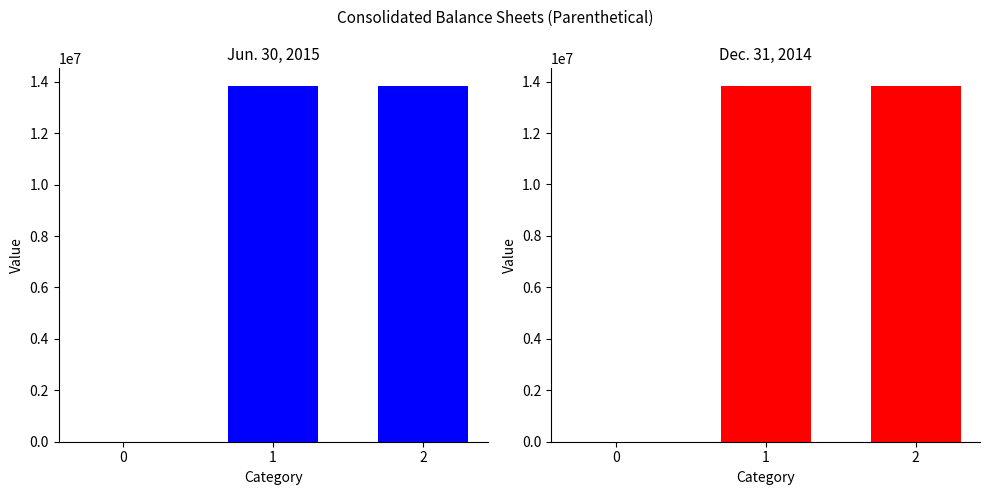

Is it true that Jun. 30, 2015 equals 13833174 at 1?

True